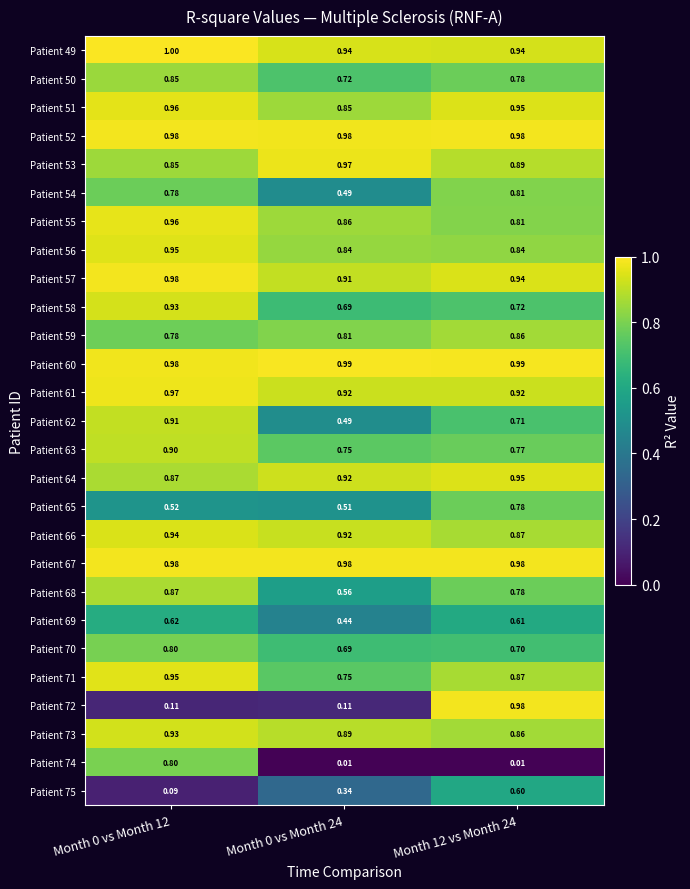

Is the value of Patient 53 at Month 0 vs Month 24 greater than the value of Patient 62 at Month 0 vs Month 24?

Yes